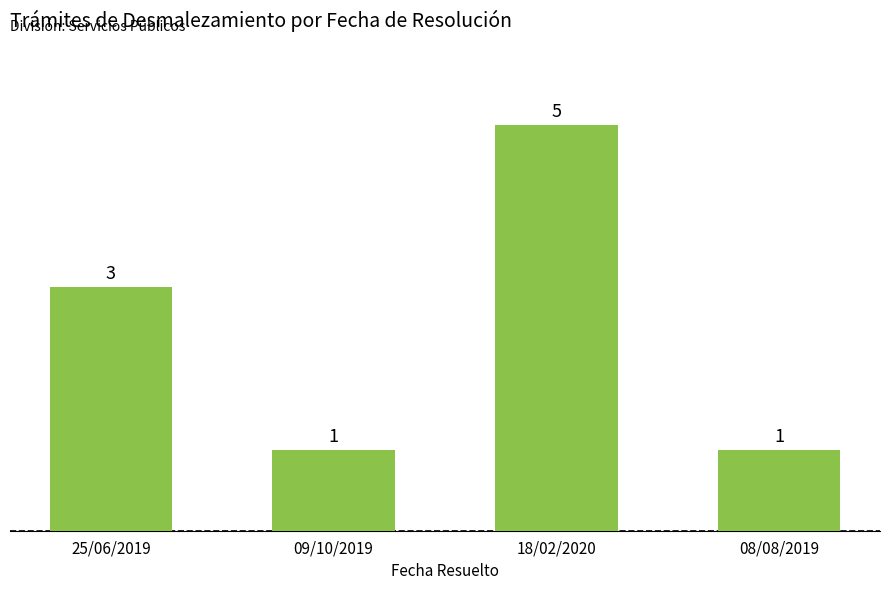

What is the change in value from 09/10/2019 to 18/02/2020?

+4